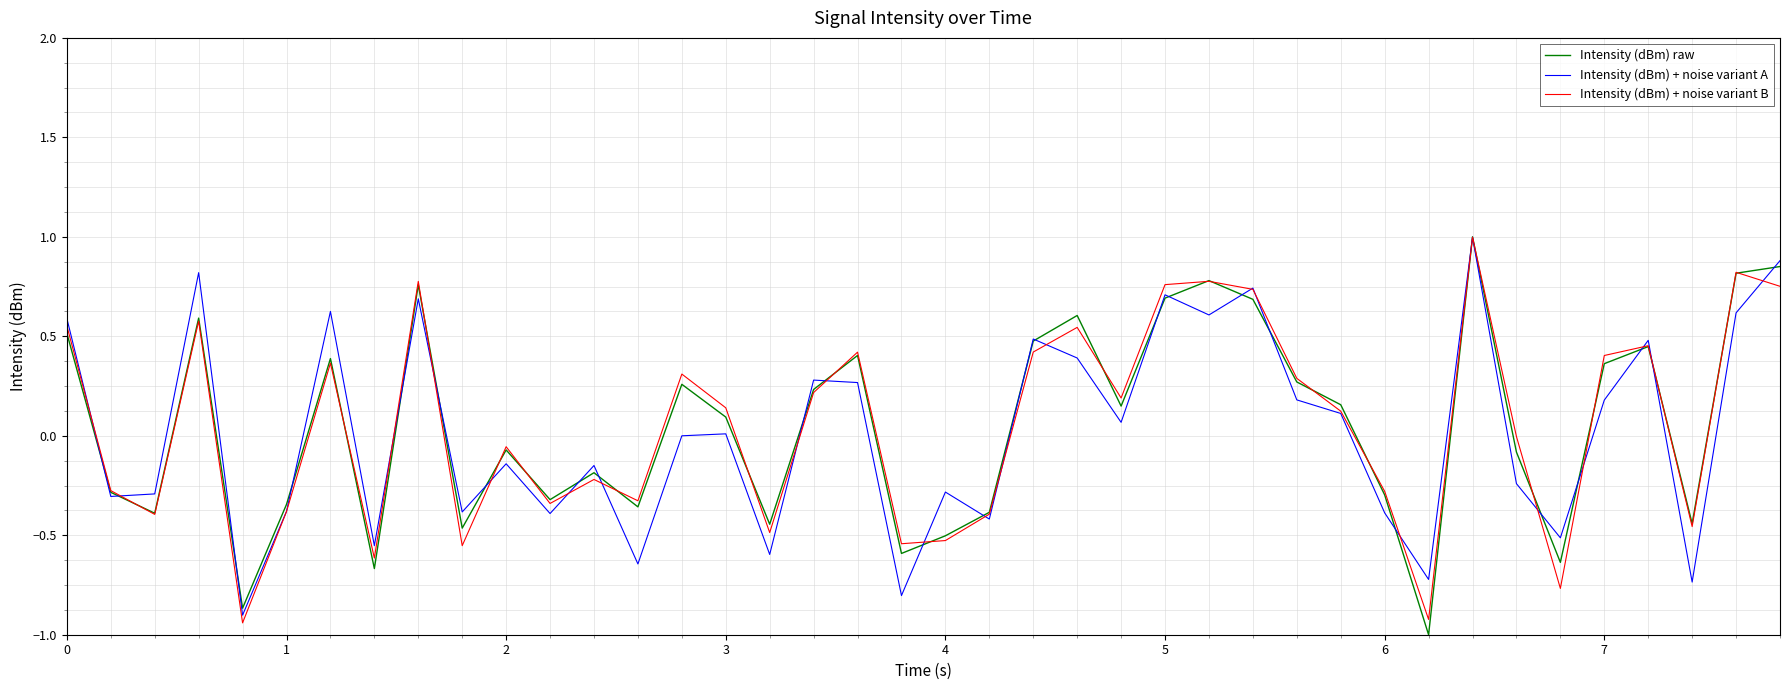

What is the maximum value for Intensity (dBm) + noise variant A?

1.0